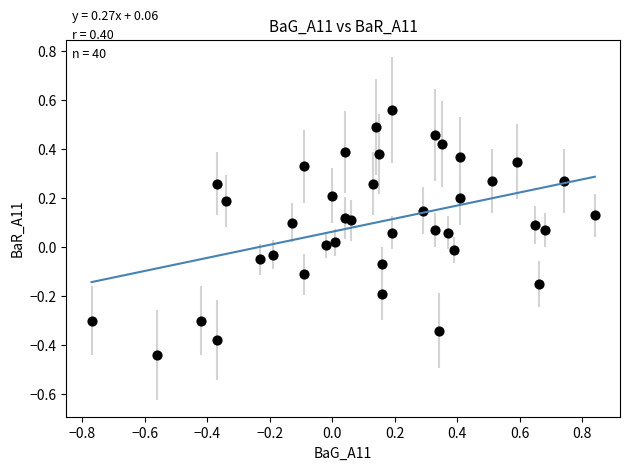

What is the range of X values (max minus min)?

1.6